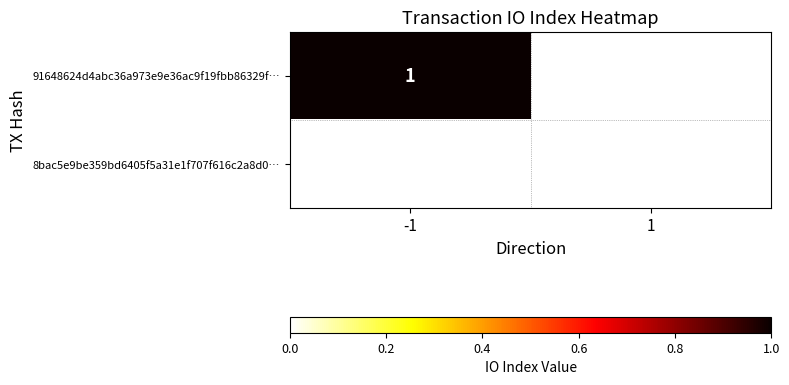

The value of 91648624d4abc36a973e9e36ac9f19fbb86329f… at -1 is 0. True or false?

False